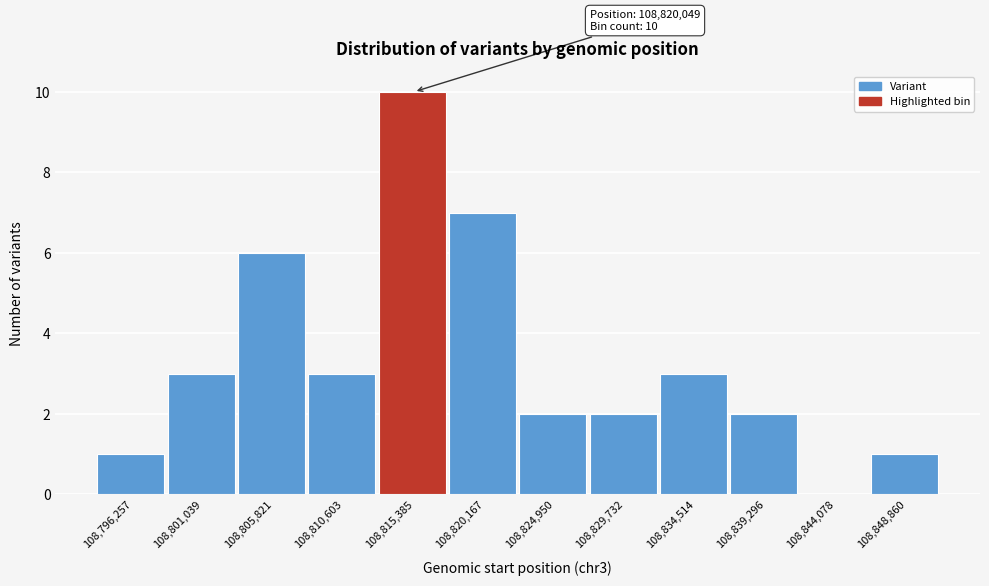

Reading right to left, list all the values displayed in this chart.

108,848,860=1	108,844,078=0	108,839,296=2	108,834,514=3	108,829,732=2	108,824,950=2	108,820,167=7	108,815,385=10	108,810,603=3	108,805,821=6	108,801,039=3	108,796,257=1